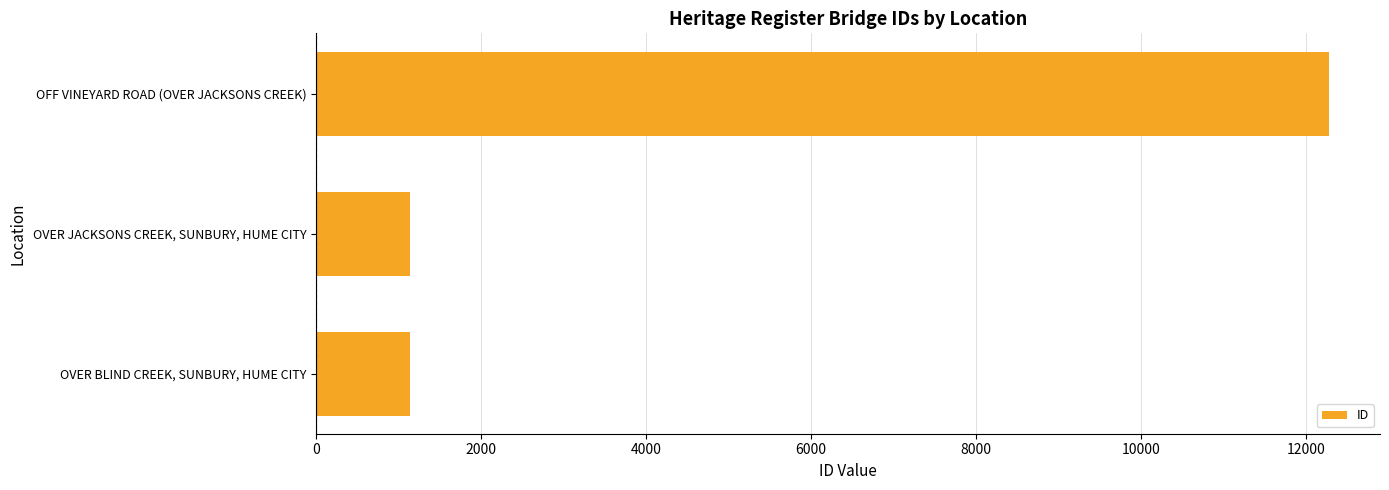

List the labels in order of value, smallest first.

OVER BLIND CREEK, SUNBURY, HUME CITY, OVER JACKSONS CREEK, SUNBURY, HUME CITY, OFF VINEYARD ROAD (OVER JACKSONS CREEK)